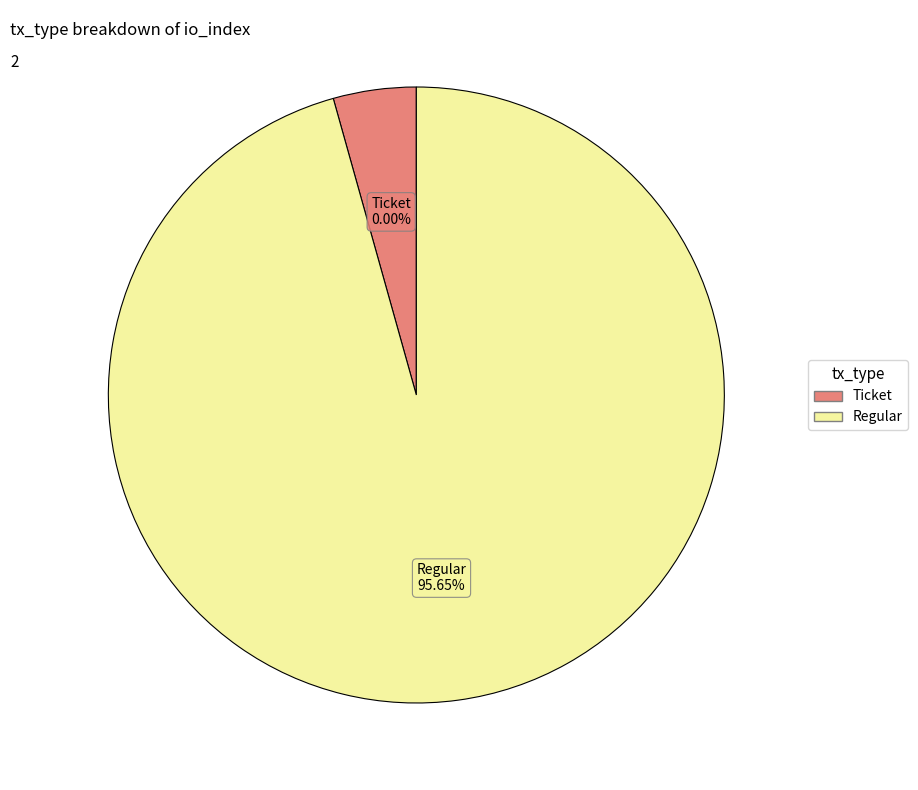

Between Ticket and Regular, which is larger?

Regular